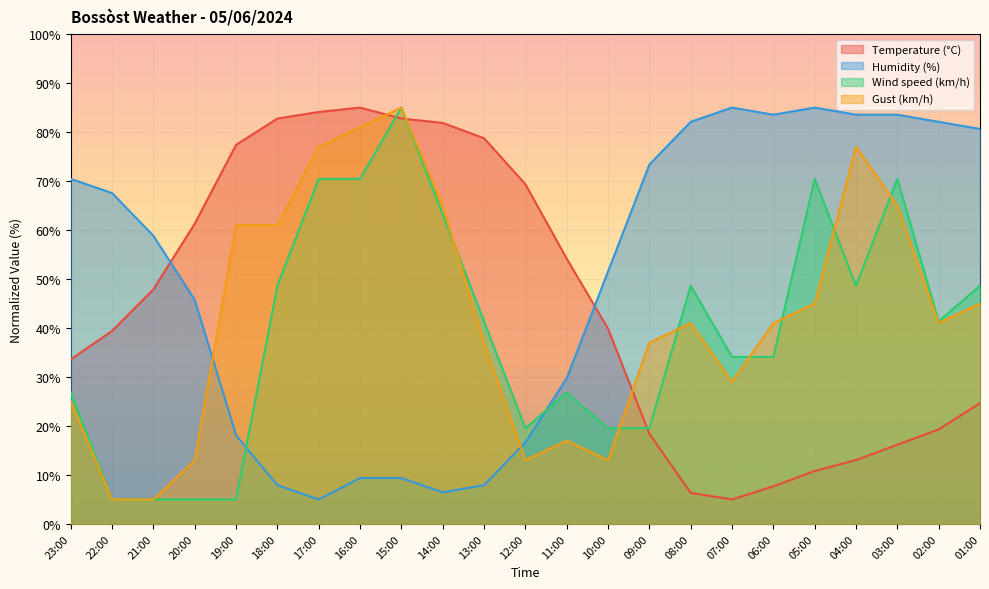

The value of Wind speed (km/h) at 04:00 is 48.6. True or false?

True